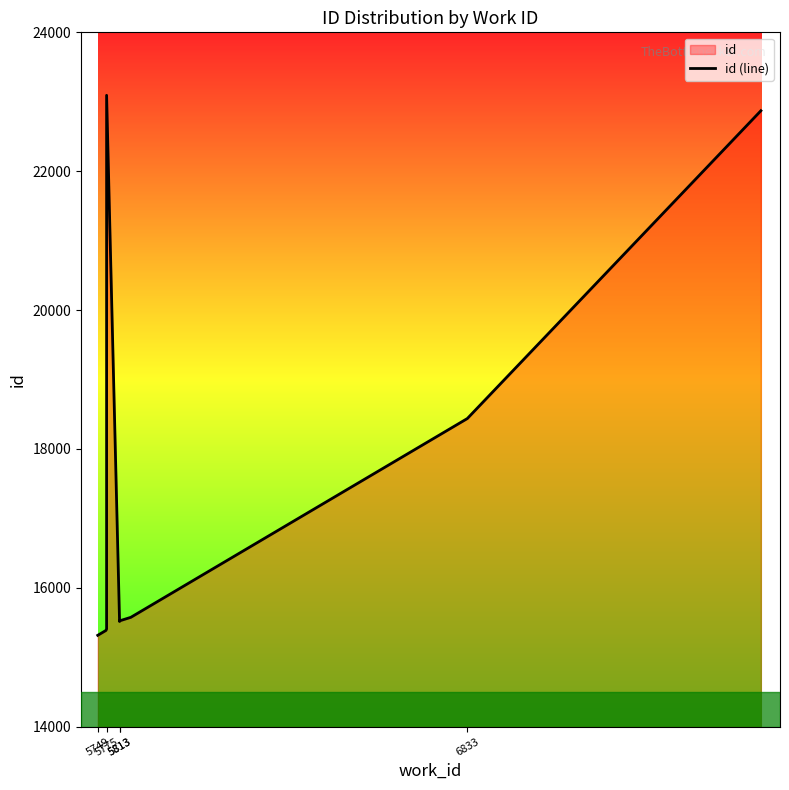

Reading left to right, transcribe all the data shown in this chart.

15316	15386	15408	23093	15515	15516	15524	15575	18438	22871